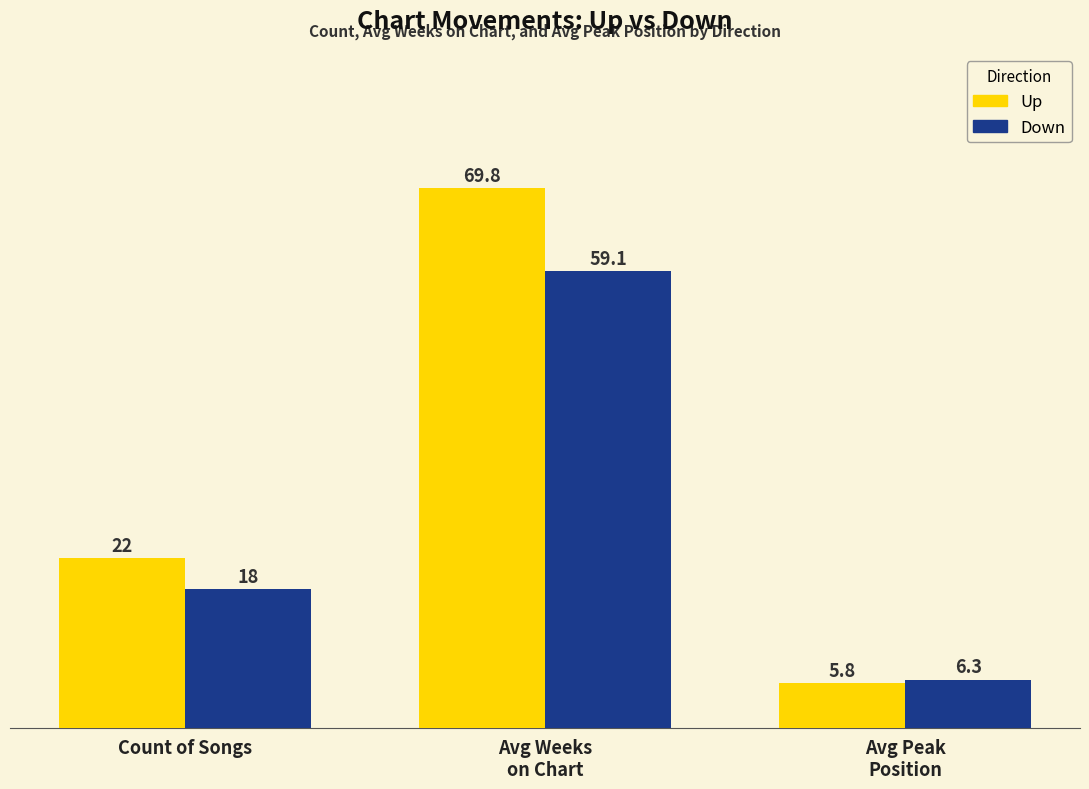

At which category is the sum across all series the highest?

Avg Weeks
on Chart